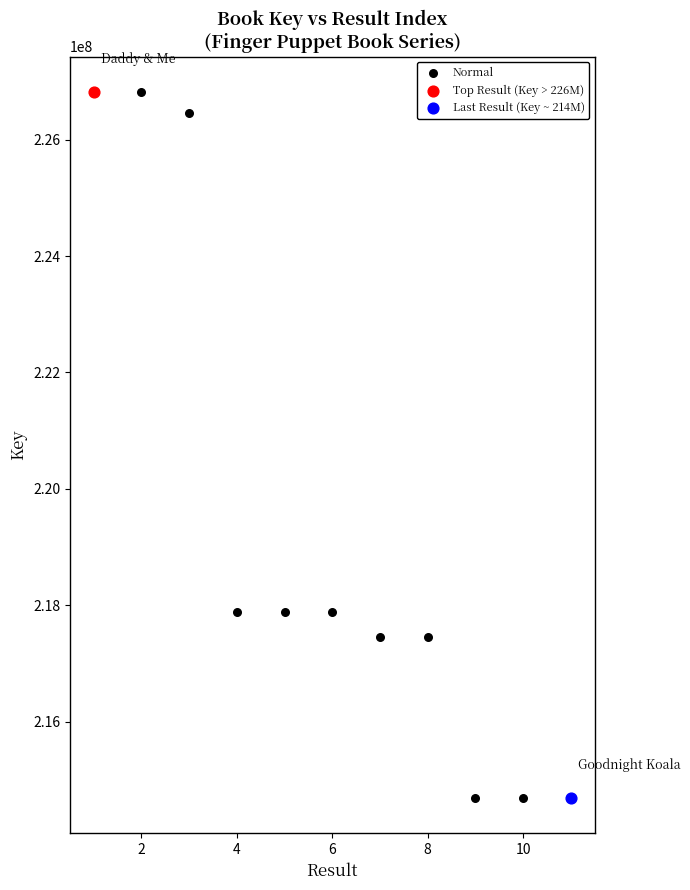

What are all the series names shown in the legend?

Normal, Top Result (Key > 226M), Last Result (Key ~ 214M)